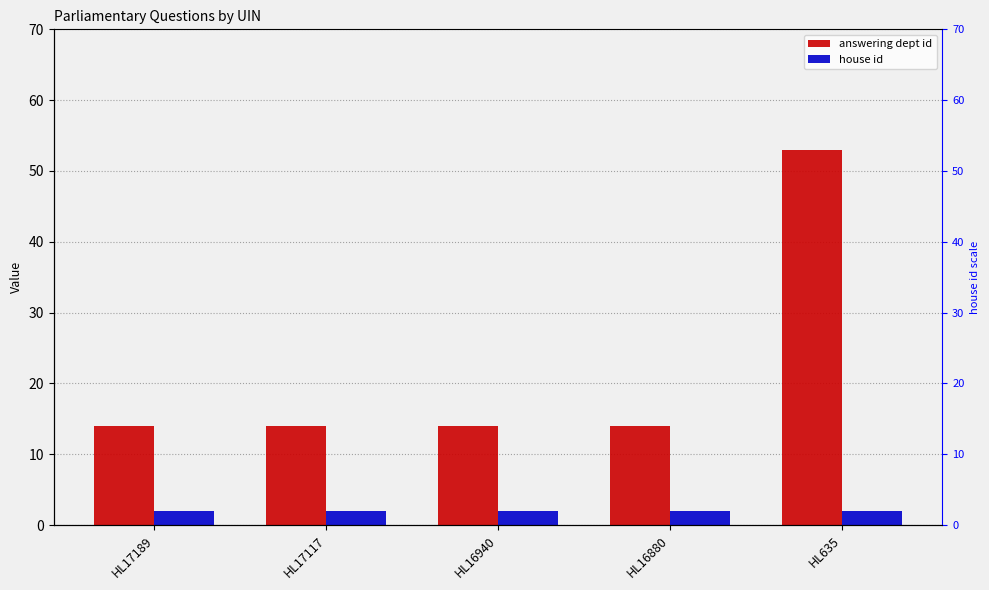

Reading left to right, what are all the values shown in this chart?

answering dept id: 14	14	14	14	53
house id: 2	2	2	2	2